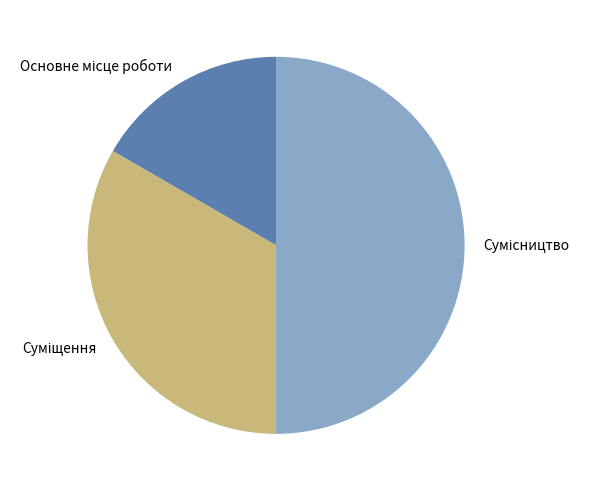

How many segments does this pie chart have?

3